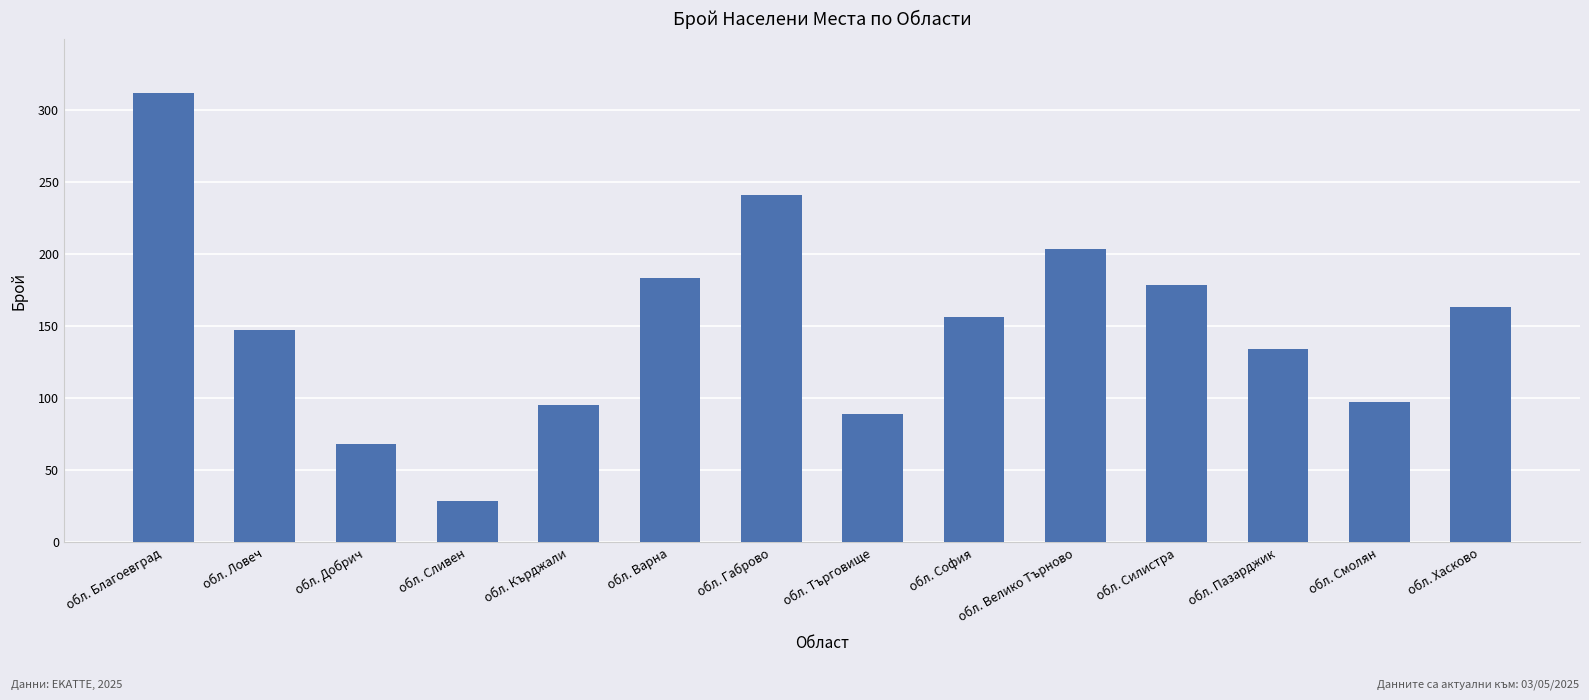

The chart shows a value of 58 at обл. Кърджали. True or false?

False